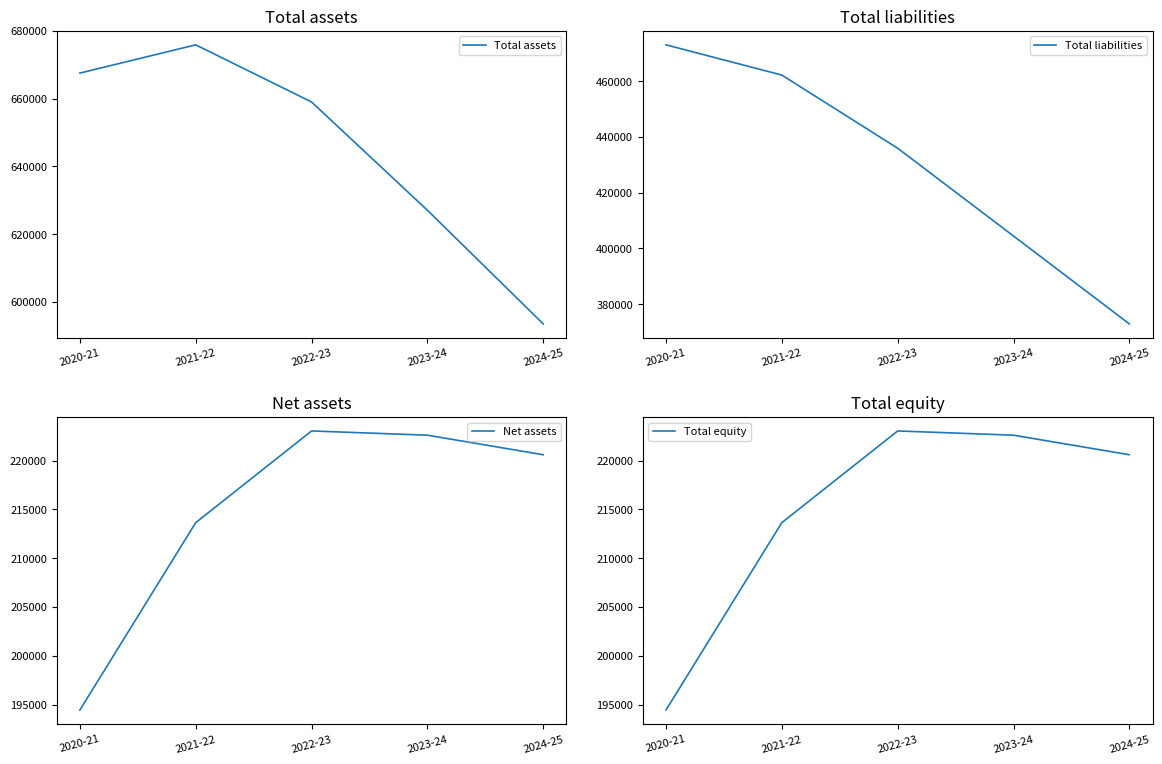

Does the chart display data point markers on the line(s)?

No